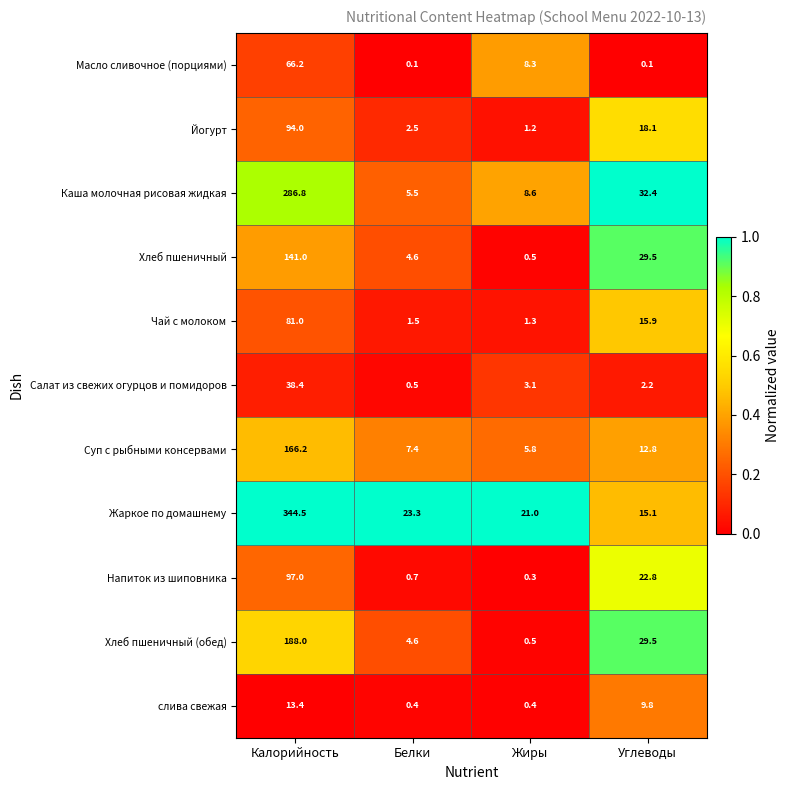

Which series has the largest total across all categories?

Жаркое по домашнему